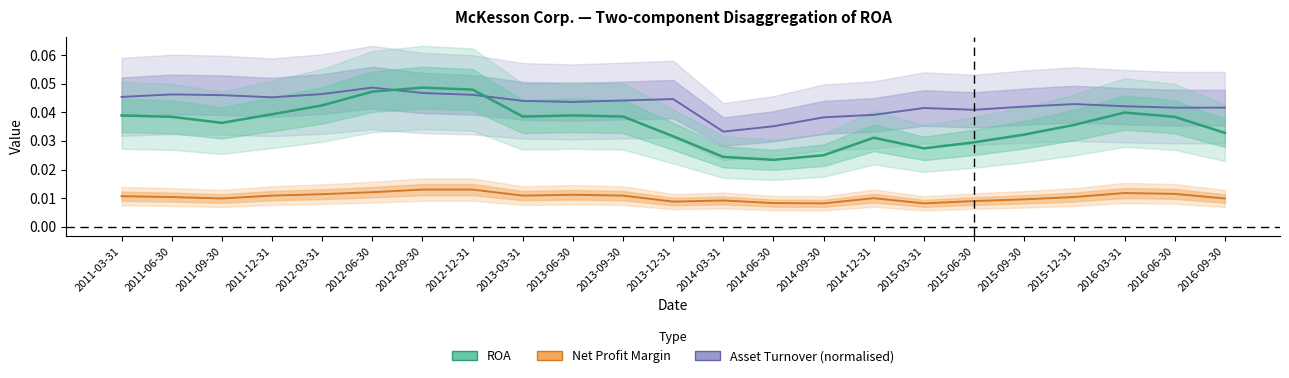

Where is the first local maximum for Asset Turnover?

2011-06-30